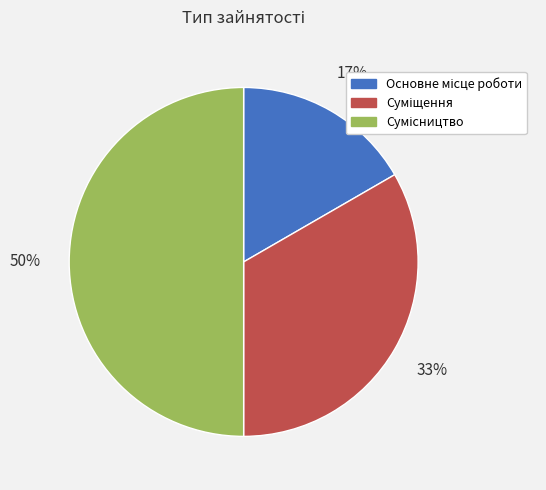

To the nearest percent, what is the difference between the largest and smallest slice percentages?

33%